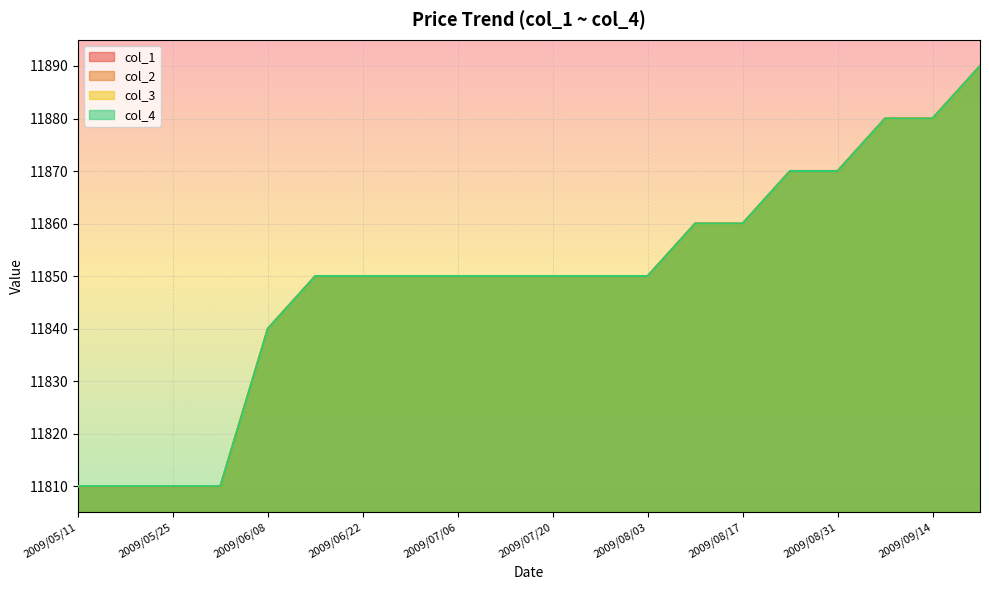

Between 2009/06/08 and 2009/09/21, which is larger?

2009/09/21